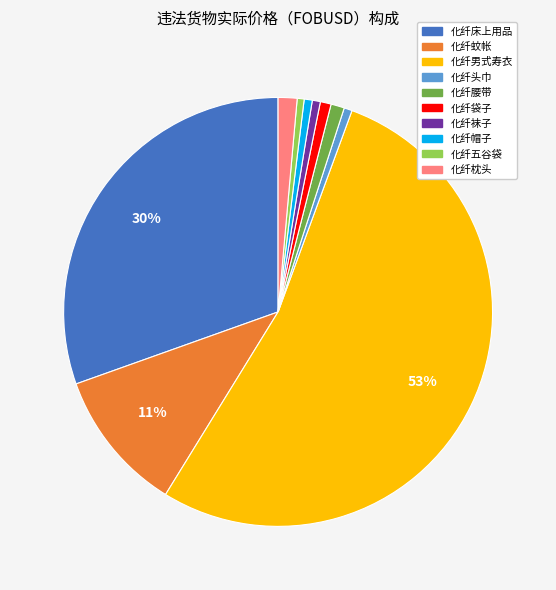

Count the number of slices in the pie.

10